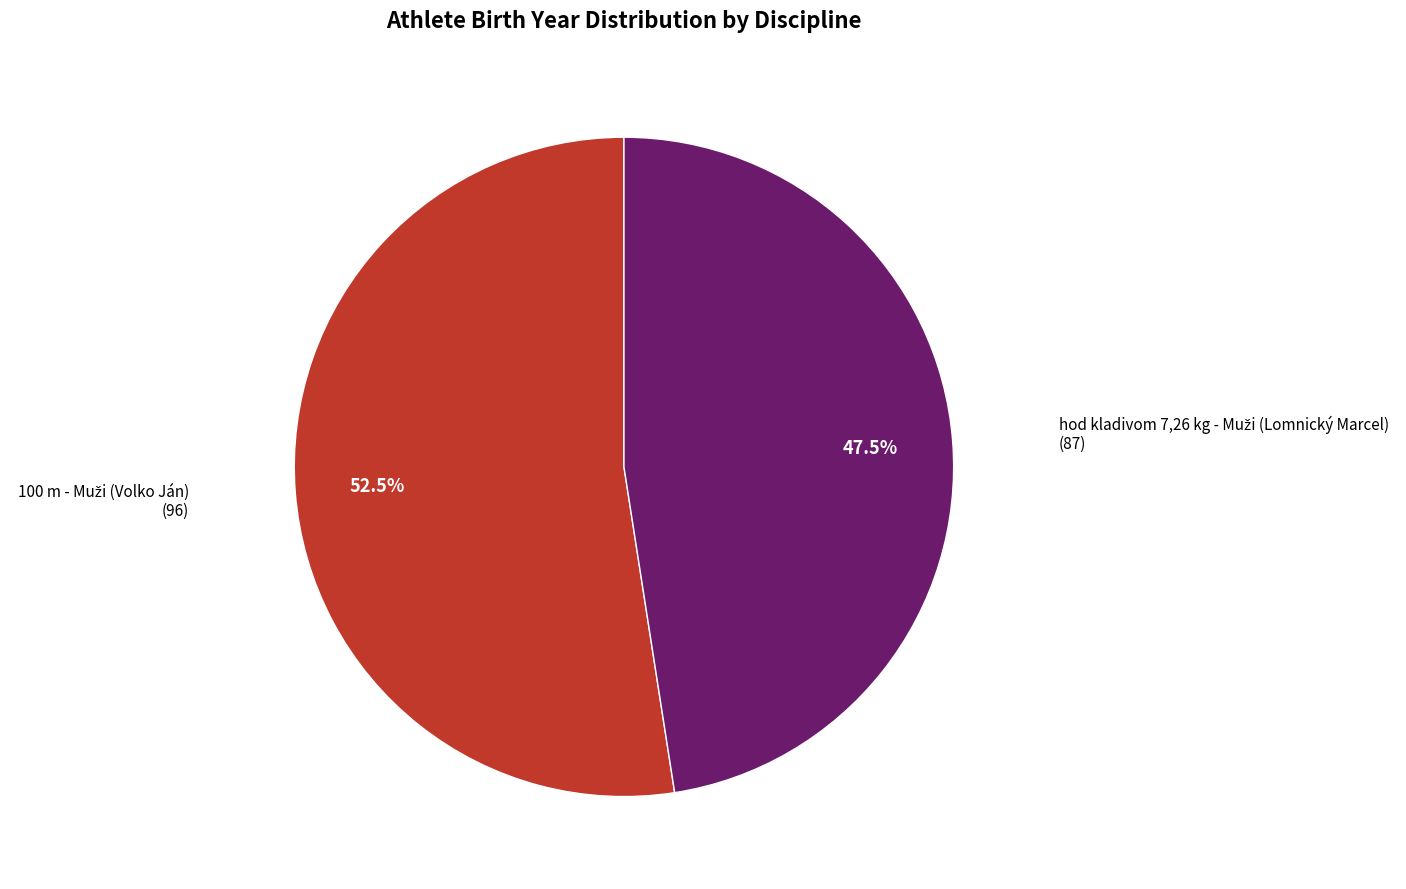

Does any single category account for the majority?

Yes